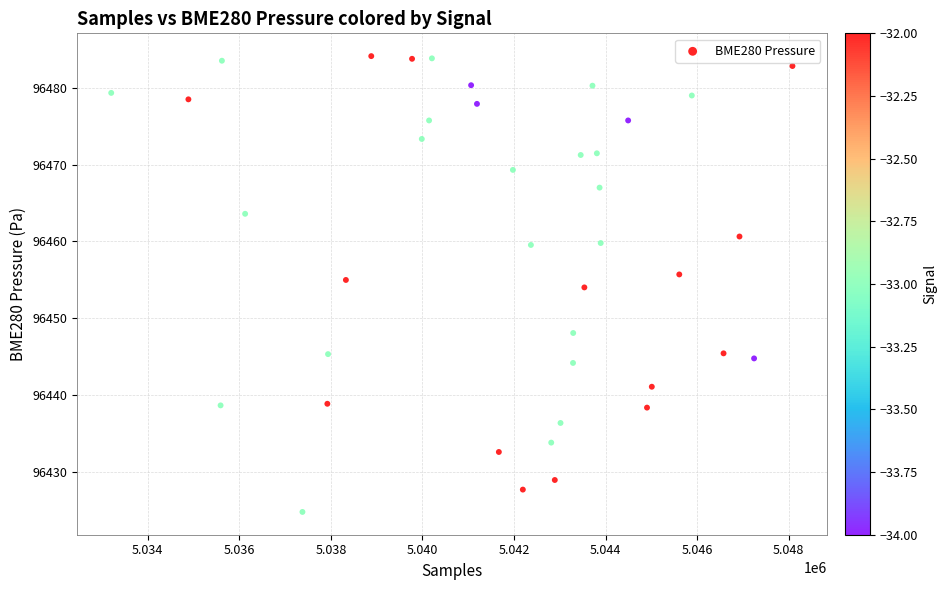

What is the range of X values (max minus min)?

14880.0